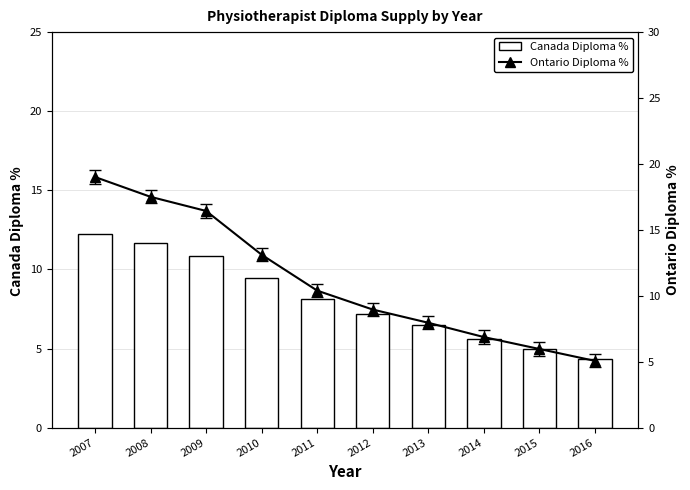

Are the bars grouped side by side (vs. stacked)?

Yes